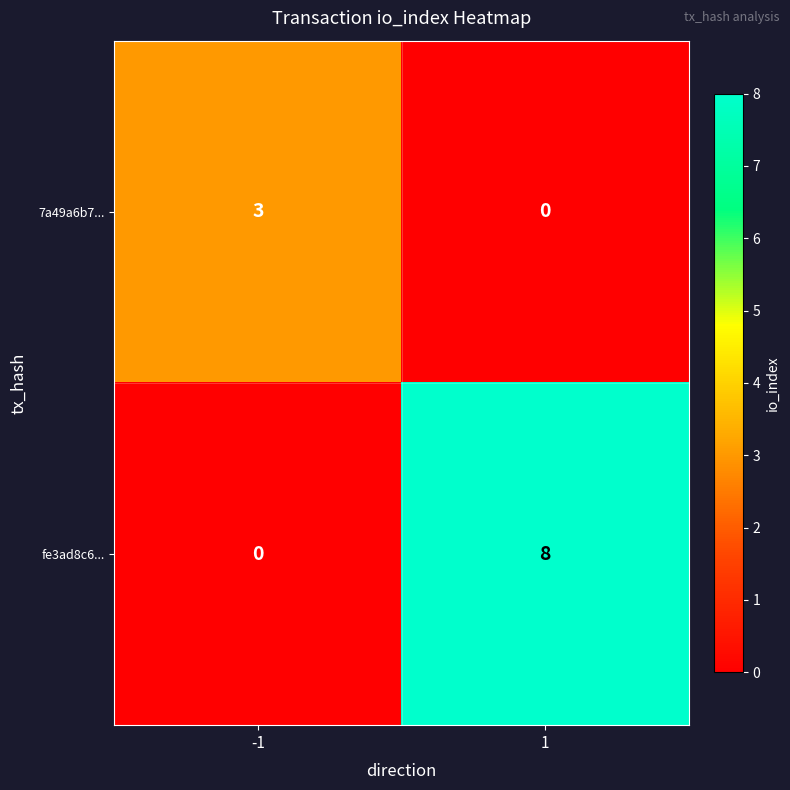

Is it true that 7a49a6b7... equals 3 at -1?

True